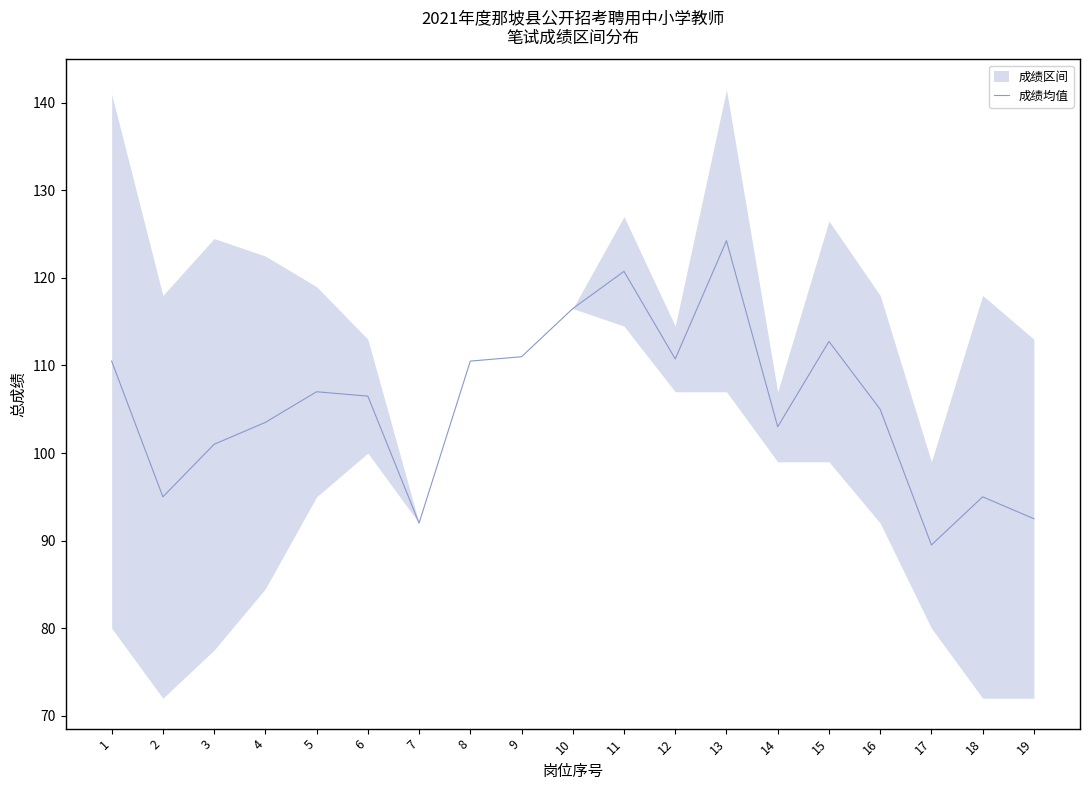

True or false: there are more than 0 points higher than both neighbors.

True